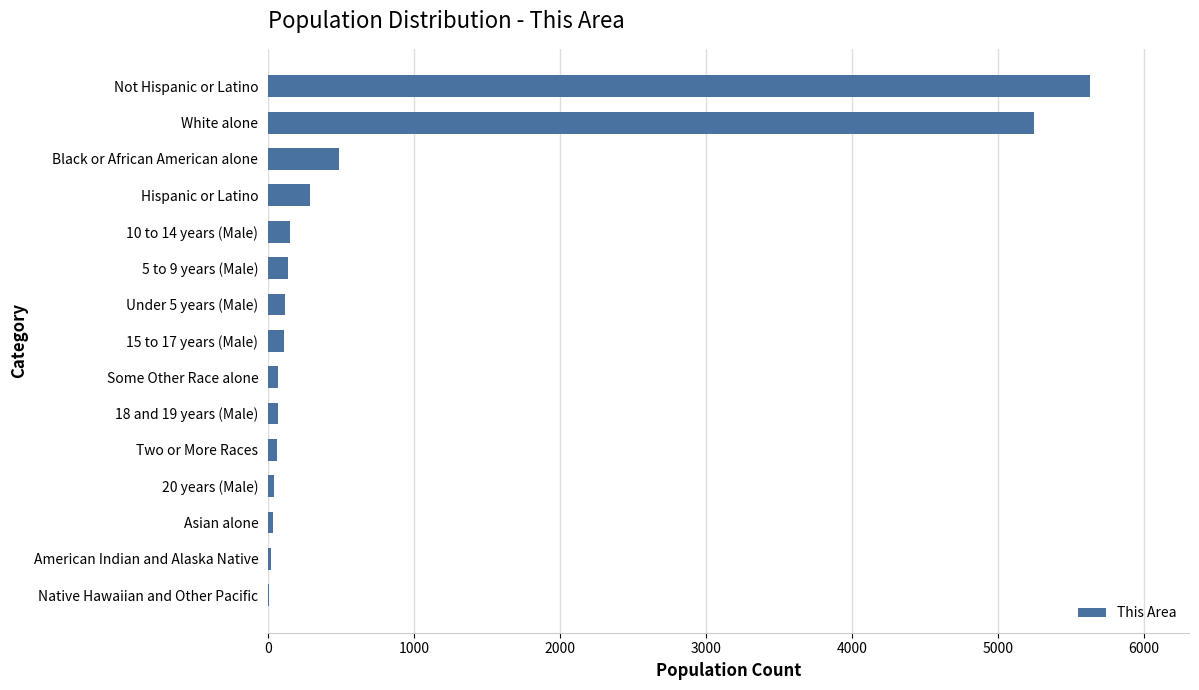

What is the sum of all values?

12471